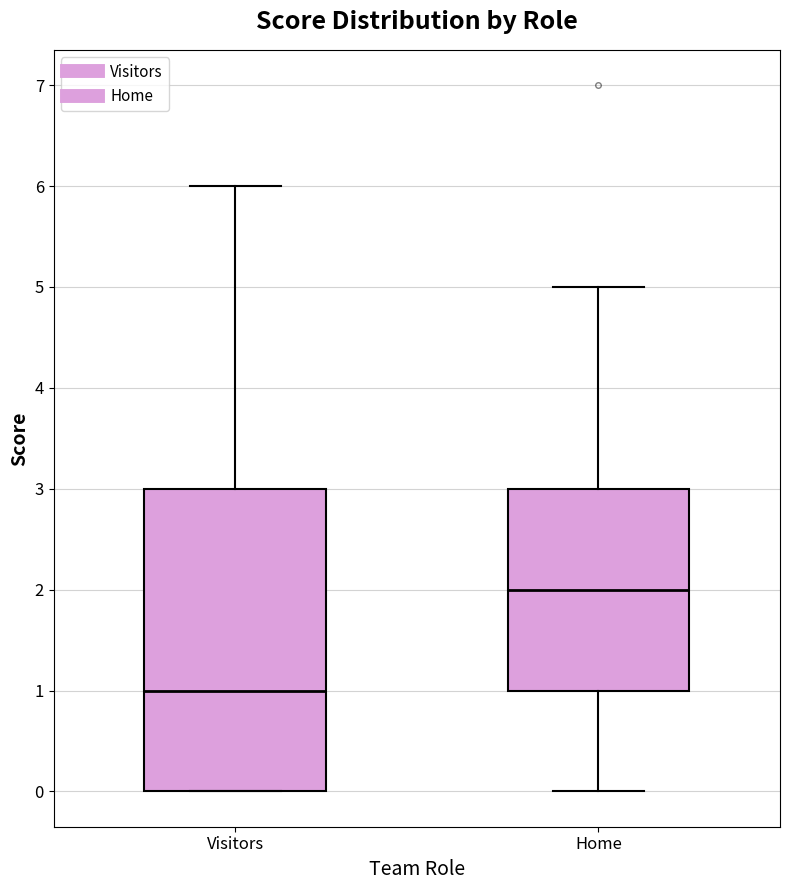

Where is the upper edge of the box for Visitors on the y-axis? The values are not printed on the chart, so give them approximately, as read against the axis.

3